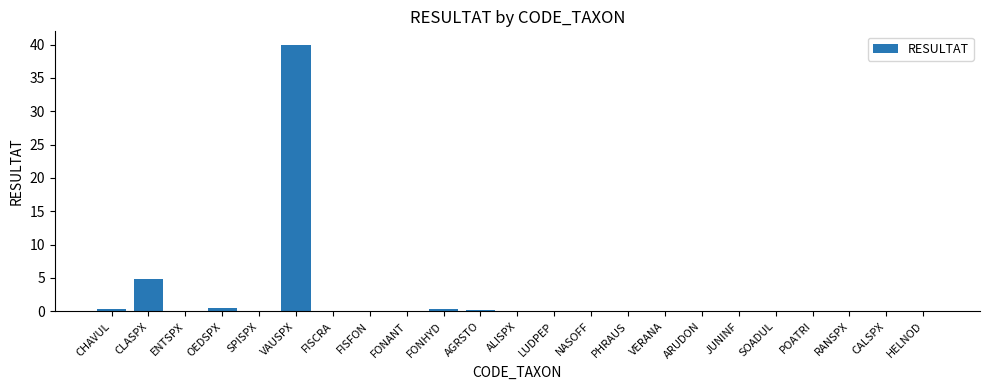

True or false: the data shows 2.2 at CLASPX.

False